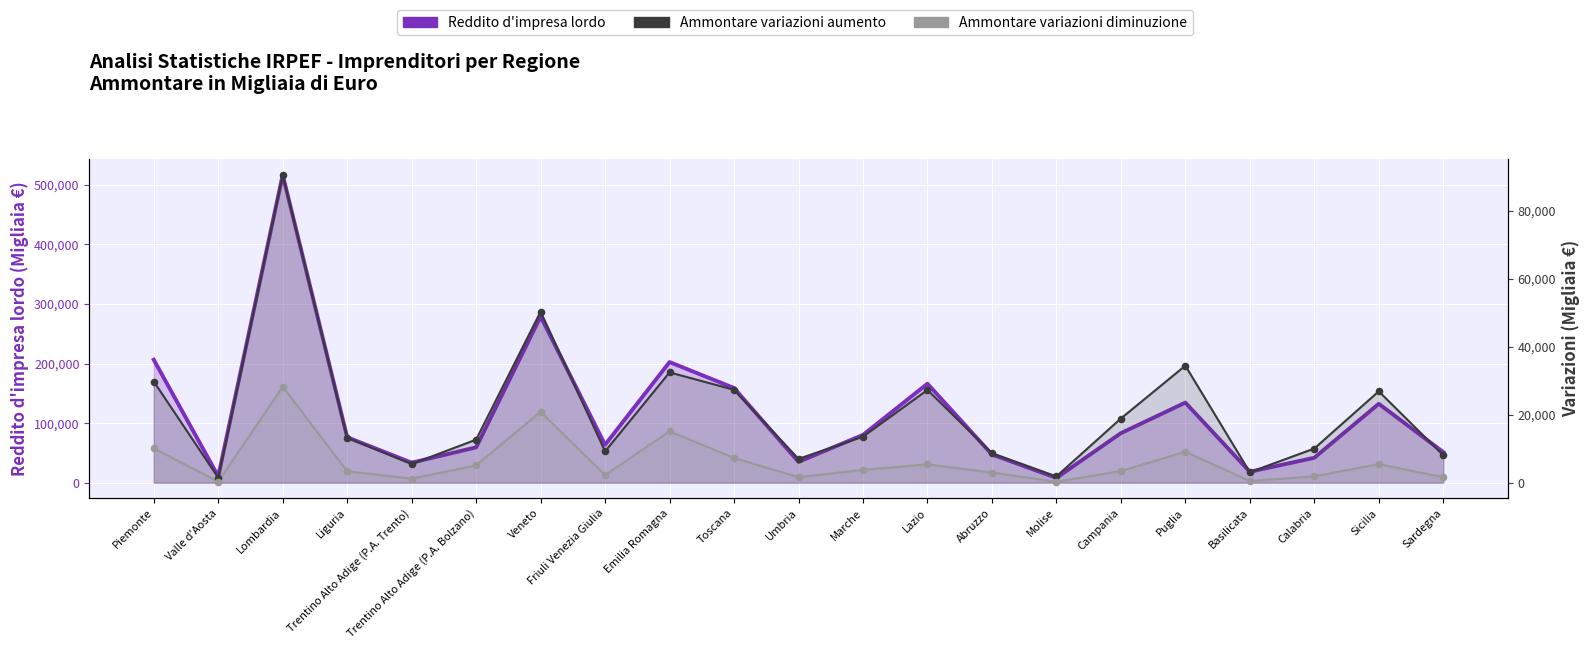

Which series contains the lowest Y value?

Ammontare variazioni diminuzione